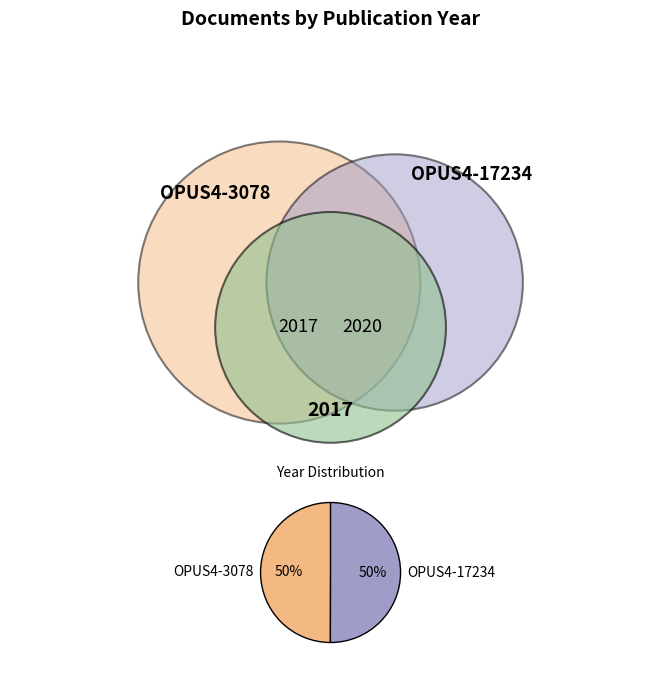

Is the sum of OPUS4-3078 and OPUS4-17234 greater than half?

Yes